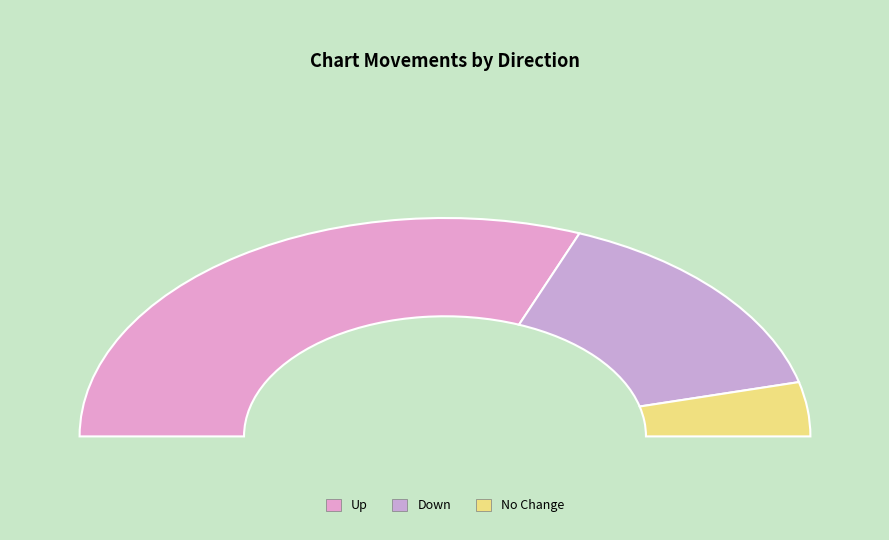

Does up represent more than half of the total?

Yes